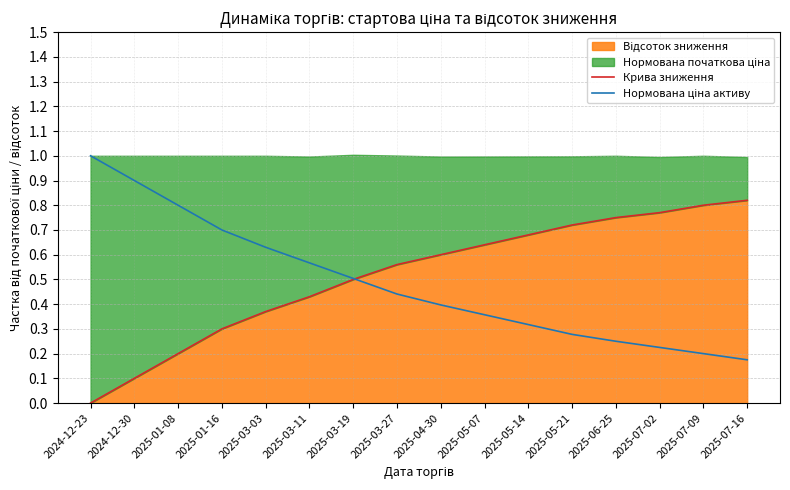

Which series has the largest total across all categories?

Крива зниження